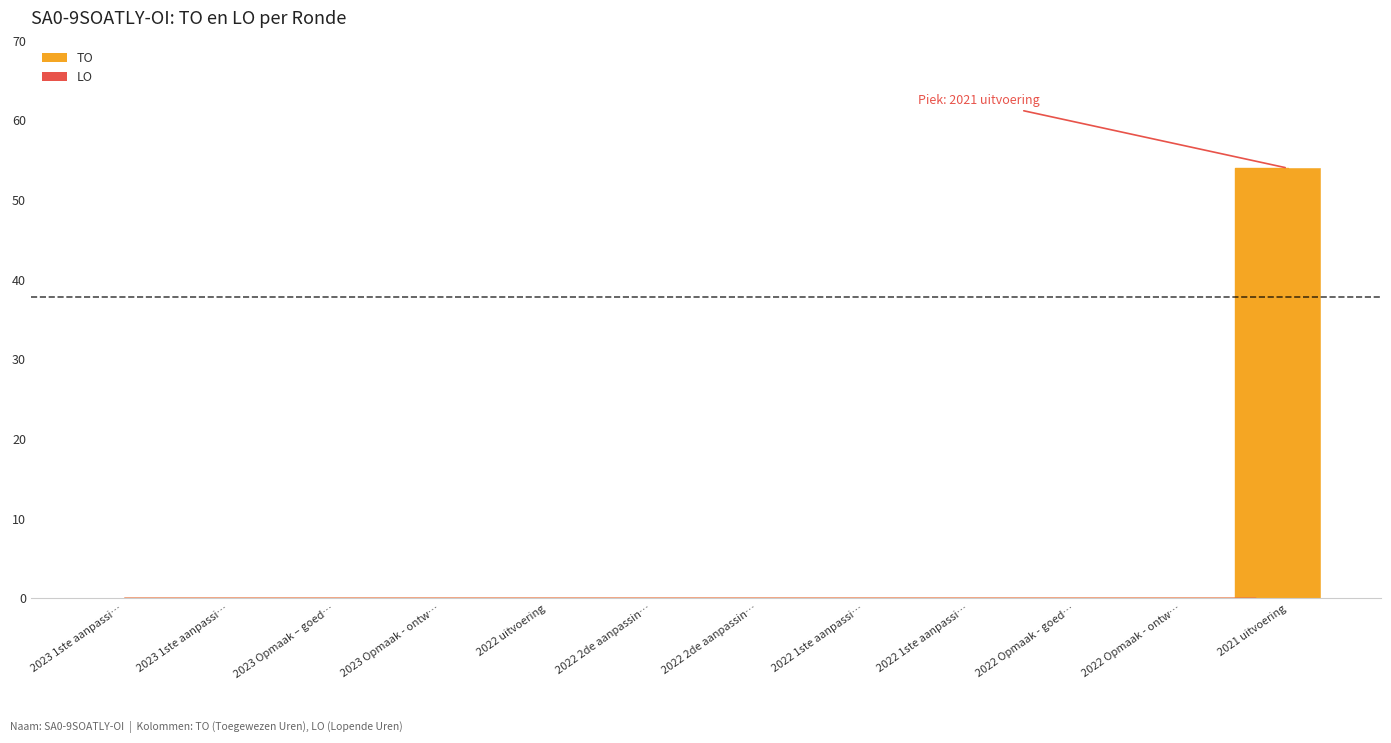

Reading left to right, transcribe all the data shown in this chart.

0	0	0	0	0	0	0	0	0	0	0	54